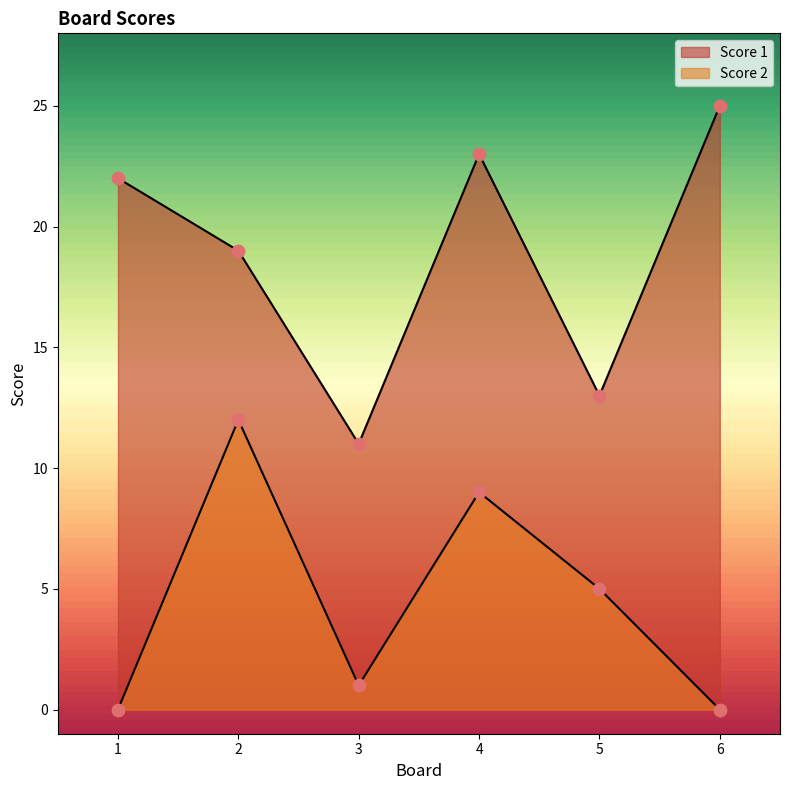

At how many categories does at least one series exceed 1?

6